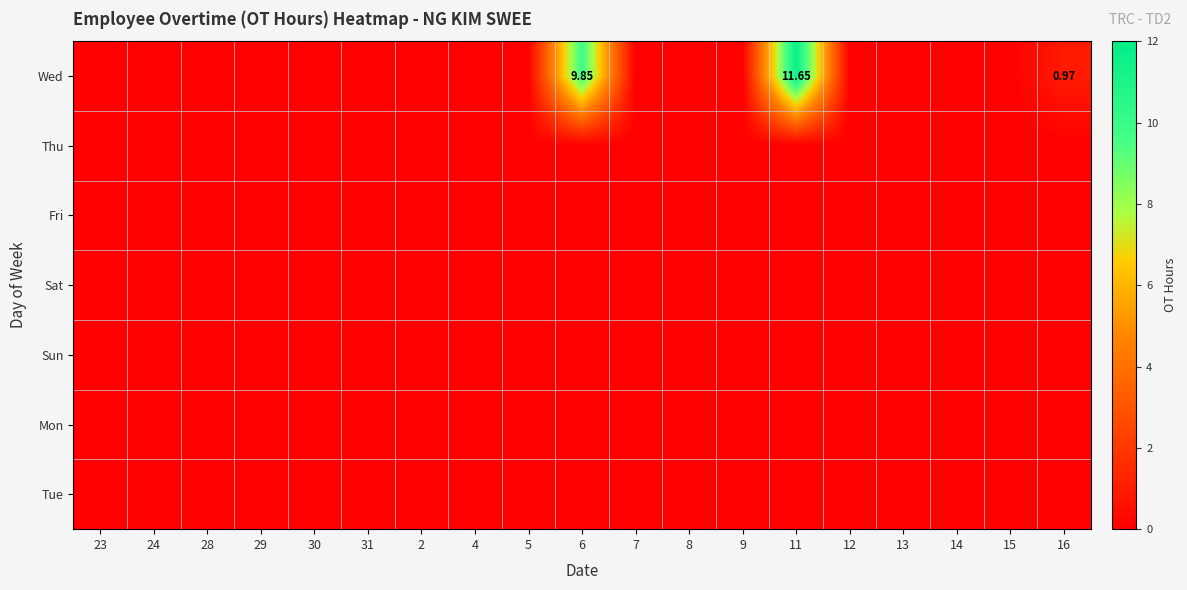

Which category has the lowest value in the Sun series?

23